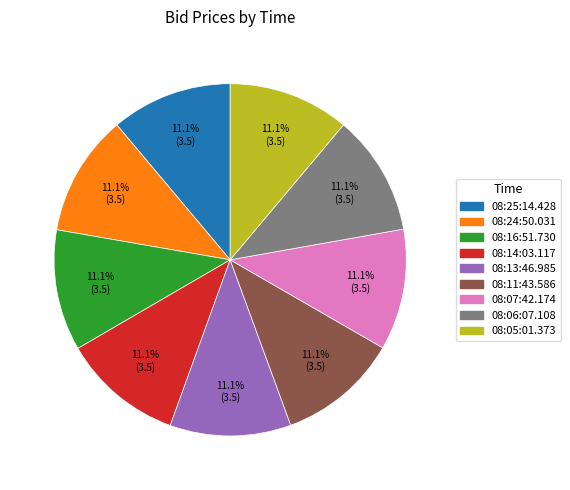

Is 08:14:03.117 the majority of the pie?

No